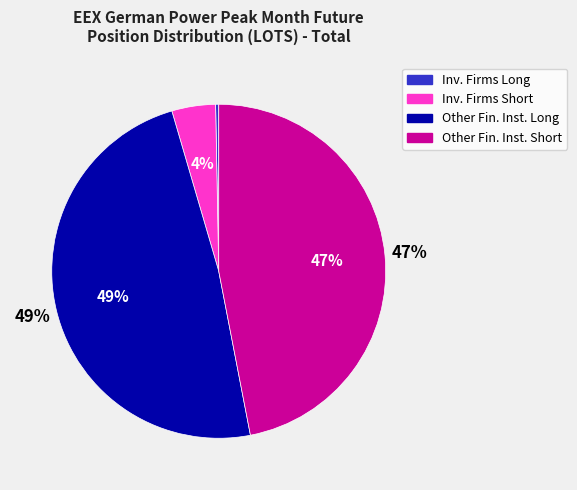

What is the majority slice?

Other Financial Institutions